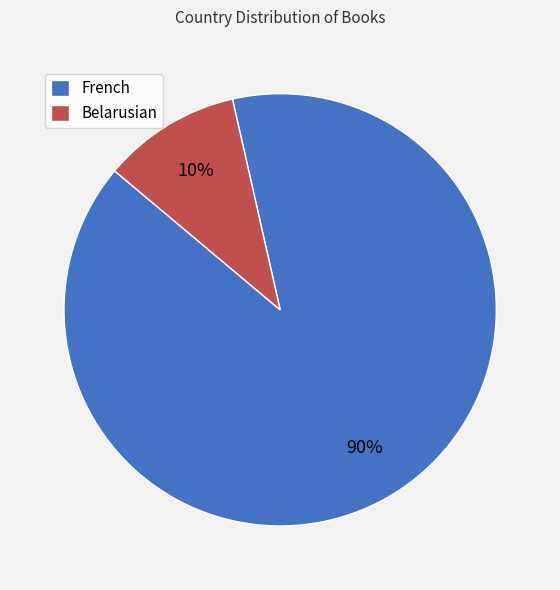

Rank the categories by value from highest to lowest.

French, Belarusian